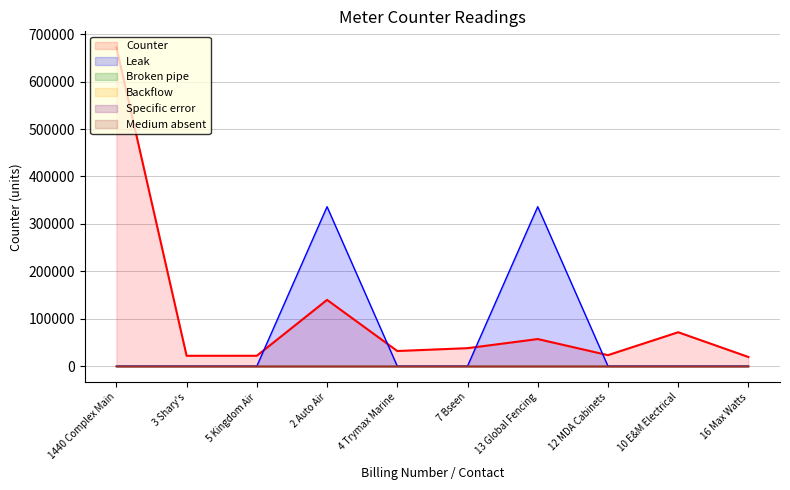

Which label corresponds to the smallest value in the chart?

1440 Complex Main